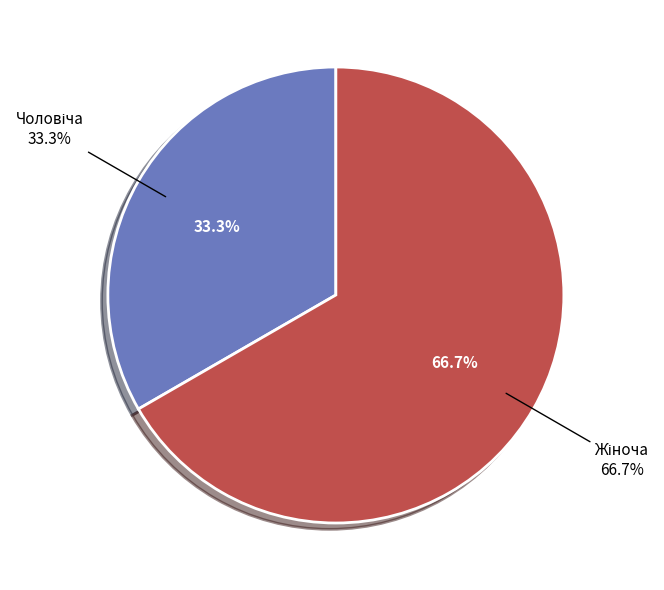

Do Чоловіча and Жіноча together represent more than half of the pie?

Yes